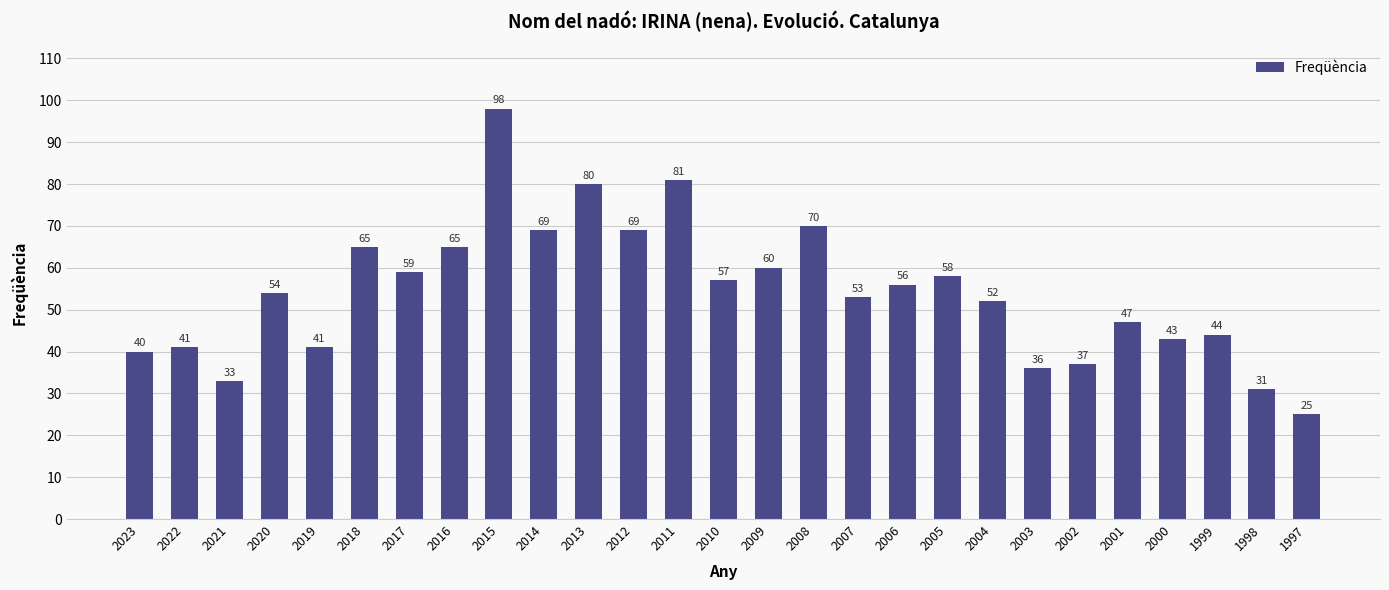

Count the number of data series in this chart.

1